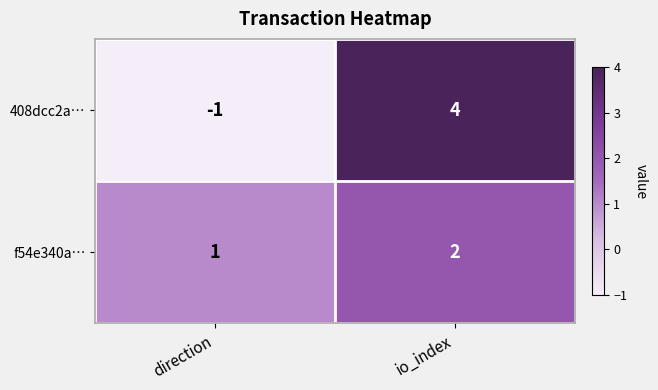

Which series has the widest spread of values?

408dcc2a…